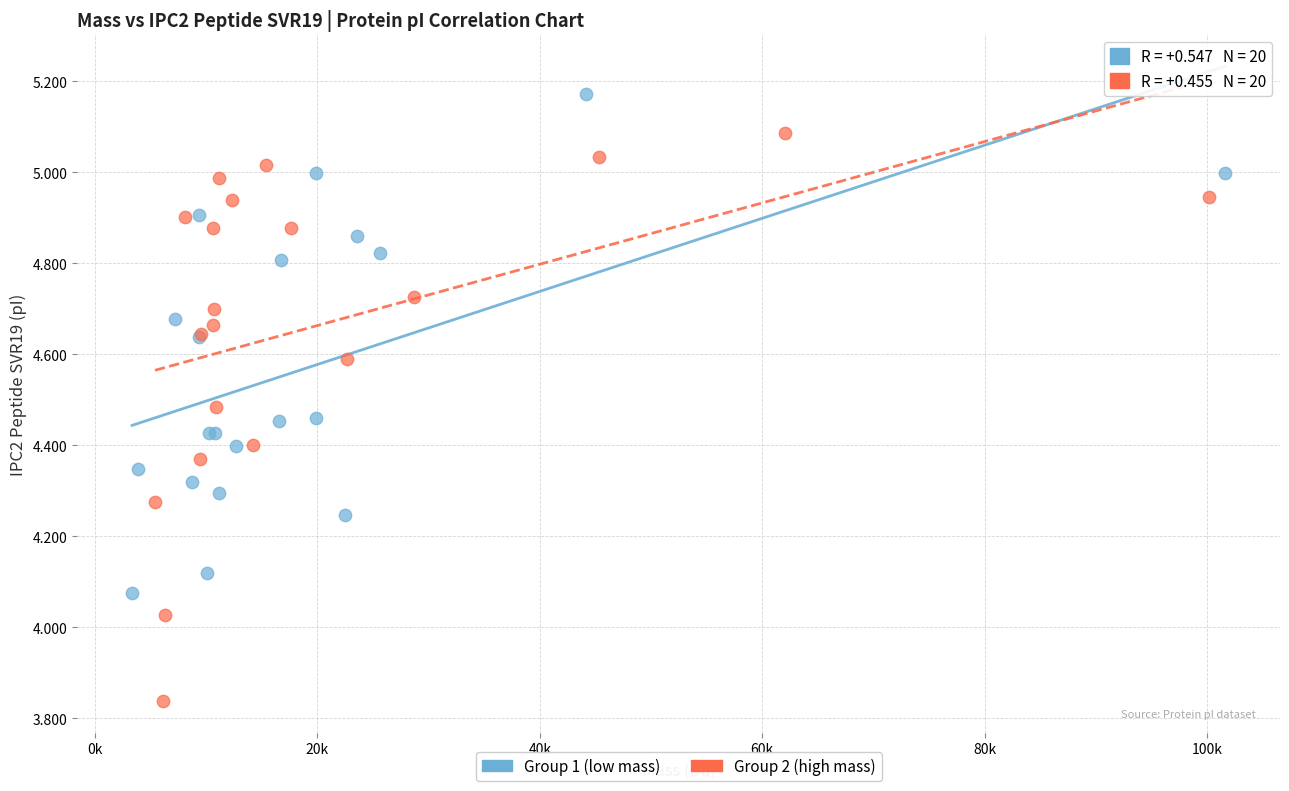

Which series contains the lowest Y value?

Group 2 (high mass)